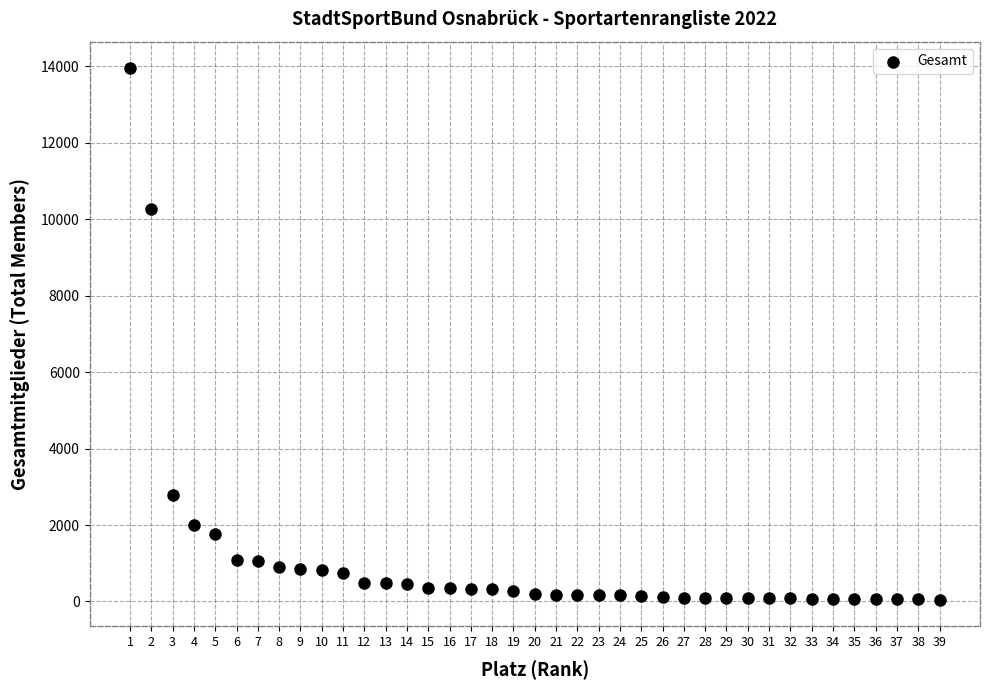

What Y value in the scatter plot is closest to 6999?

10272